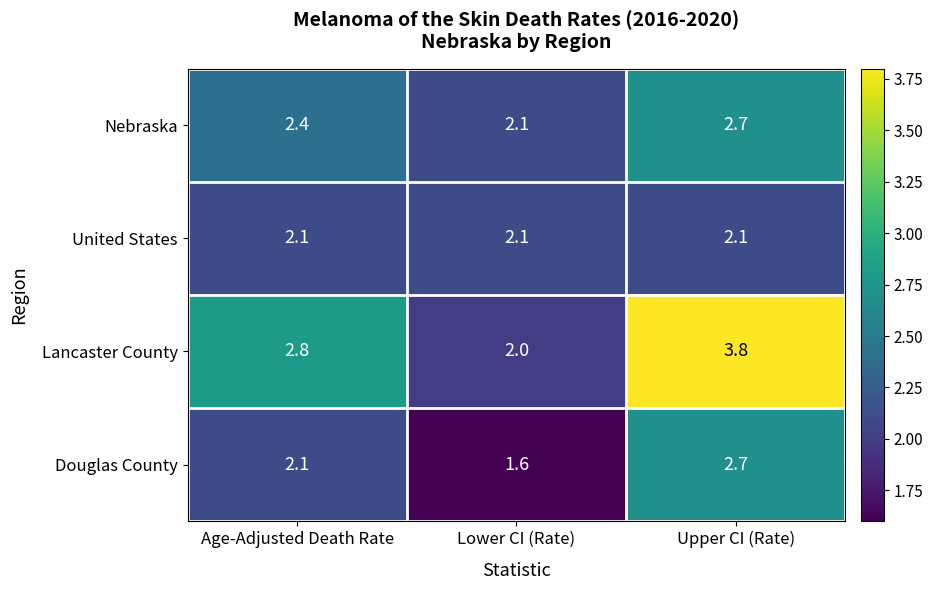

Which series changed the most between Age-Adjusted Death Rate and Lower CI (Rate)?

Lancaster County